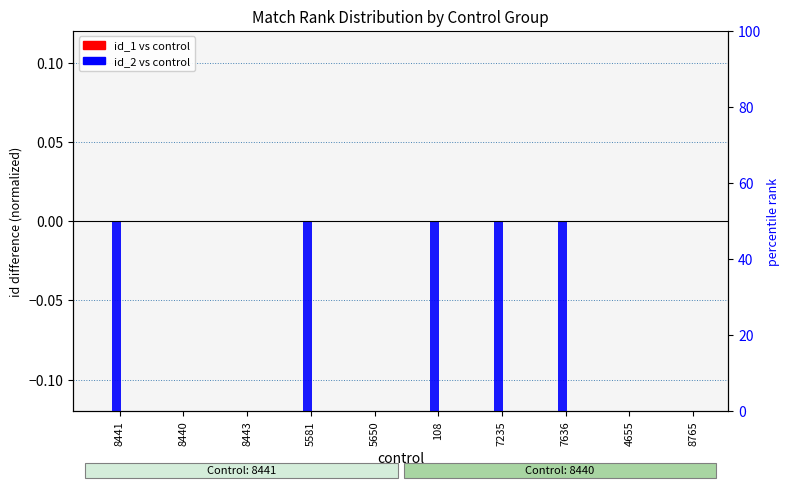

Where is id_2 vs control (normalized) nearest to the value 0?

8440